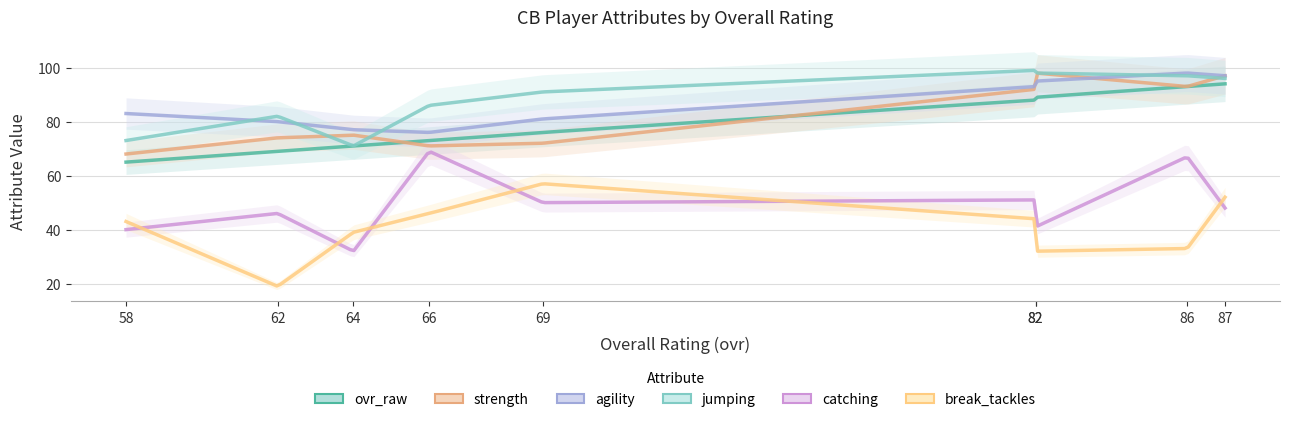

Is the value of break_tackles at 69 greater than the value of jumping at 69?

No